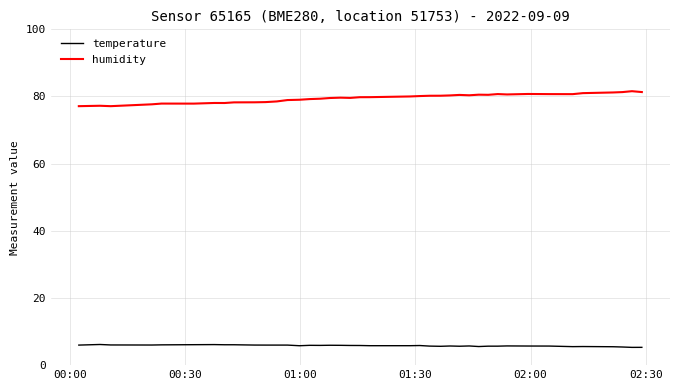

Which series has the largest total across all categories?

humidity